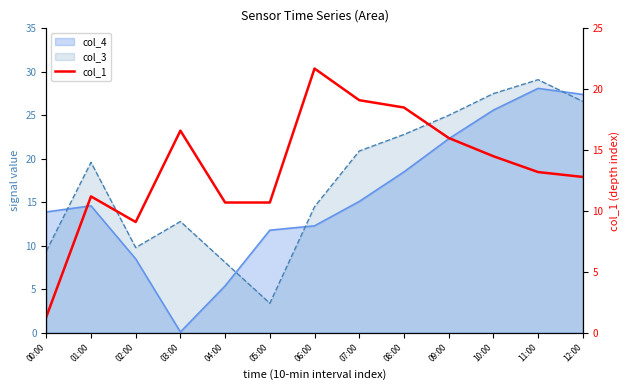

How many lines are shown in the chart?

1